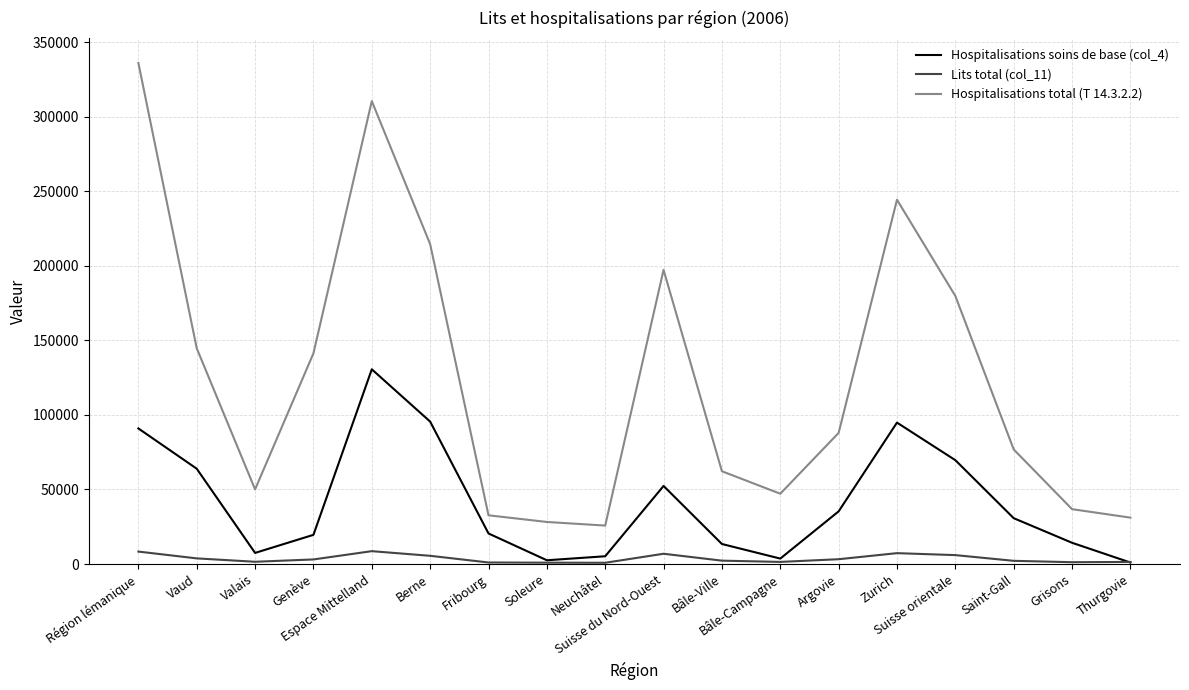

At which category does Hospitalisations total (T 14.3.2.2) reach its first local valley?

Valais